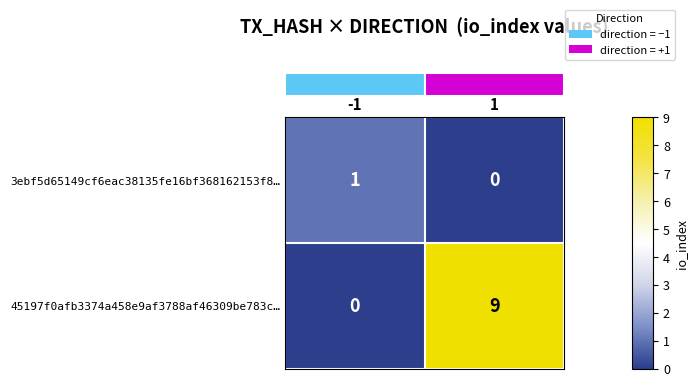

At 1, list the series in order from largest to smallest.

45197f0afb3374a458e9af3788af46309be783c…, 3ebf5d65149cf6eac38135fe16bf368162153f8…